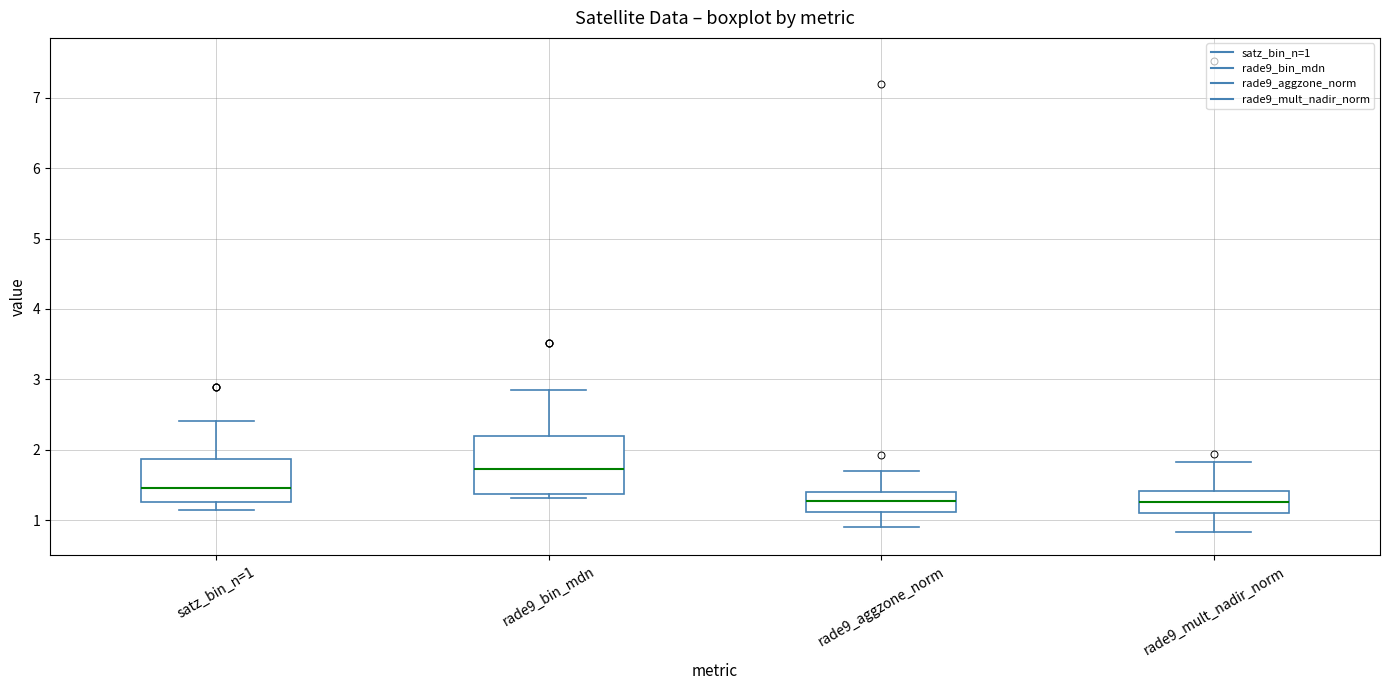

Reading left to right, read every box against the y-axis: the position of its median line, the range the box covers, and the ends of its whiskers. The values are not printed on the chart, so give them approximately, as read against the axis.

satz_bin_n=1: median 1.4, box 1.3 to 1.9, whiskers 1.1 to 2.4
rade9_bin_mdn: median 1.7, box 1.4 to 2.2, whiskers 1.3 to 2.9
rade9_aggzone_norm: median 1.3, box 1.1 to 1.4, whiskers 0.9 to 1.7
rade9_mult_nadir_norm: median 1.3, box 1.1 to 1.4, whiskers 0.8 to 1.8